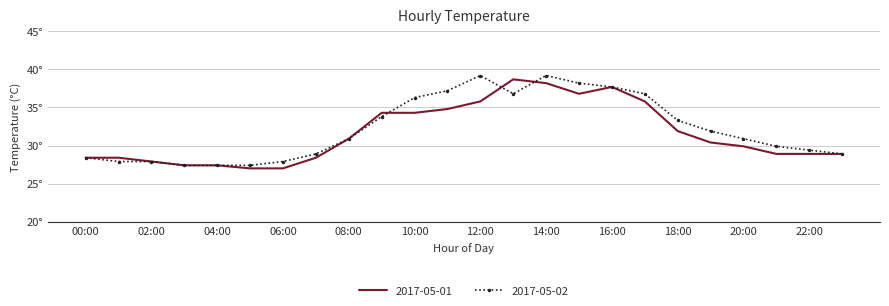

What are all the series names shown in the legend?

2017-05-01, 2017-05-02